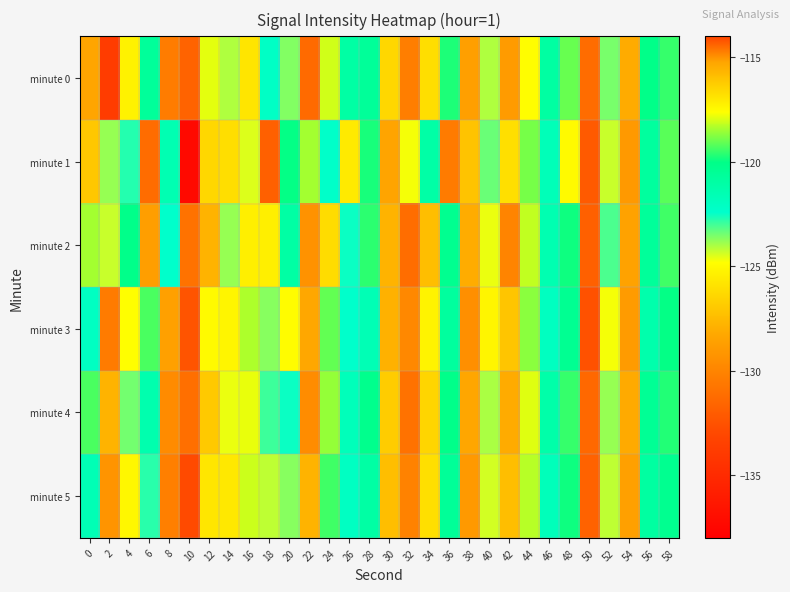

Which series has the widest spread of values?

minute 1